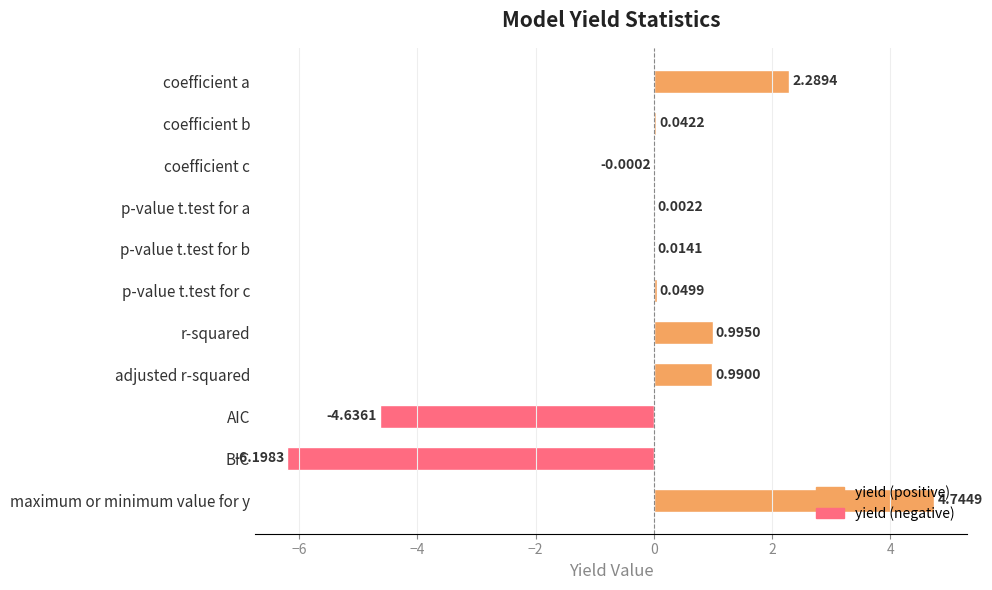

What is the sum of all values?

-1.7